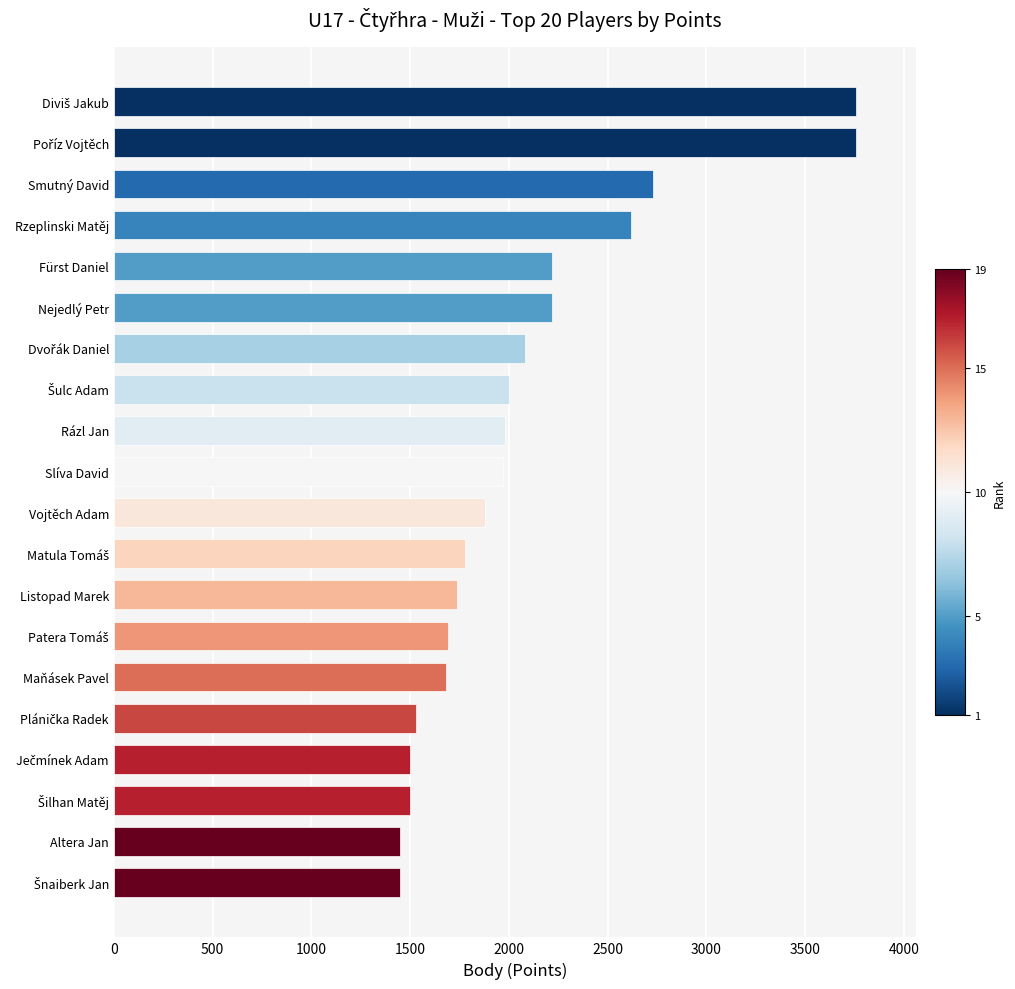

What is the minimum value shown in the chart?

1450